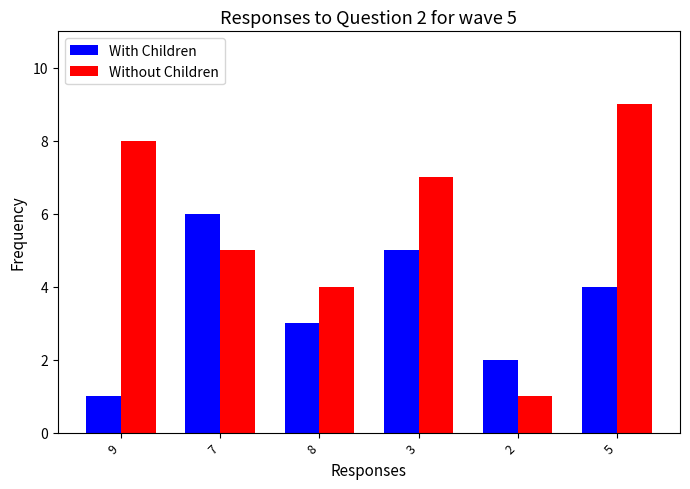

Which series has the widest spread of values?

Without Children